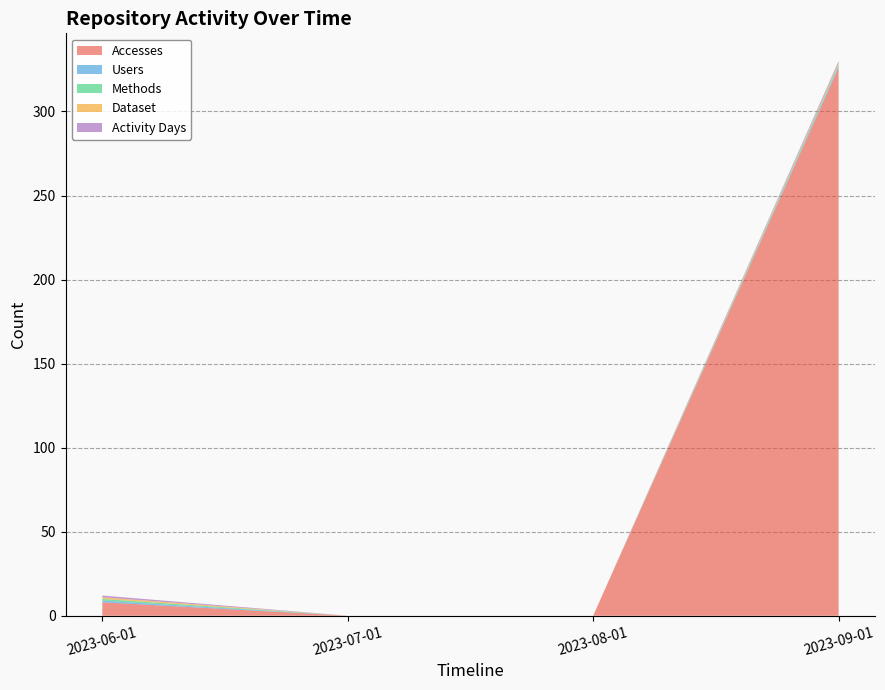

Reading left to right, transcribe all the data shown in this chart.

Accesses: 8	0	0	326
Users: 1	0	0	1
Methods: 1	0	0	1
Dataset: 1	0	0	1
Activity Days: 1	0	0	1